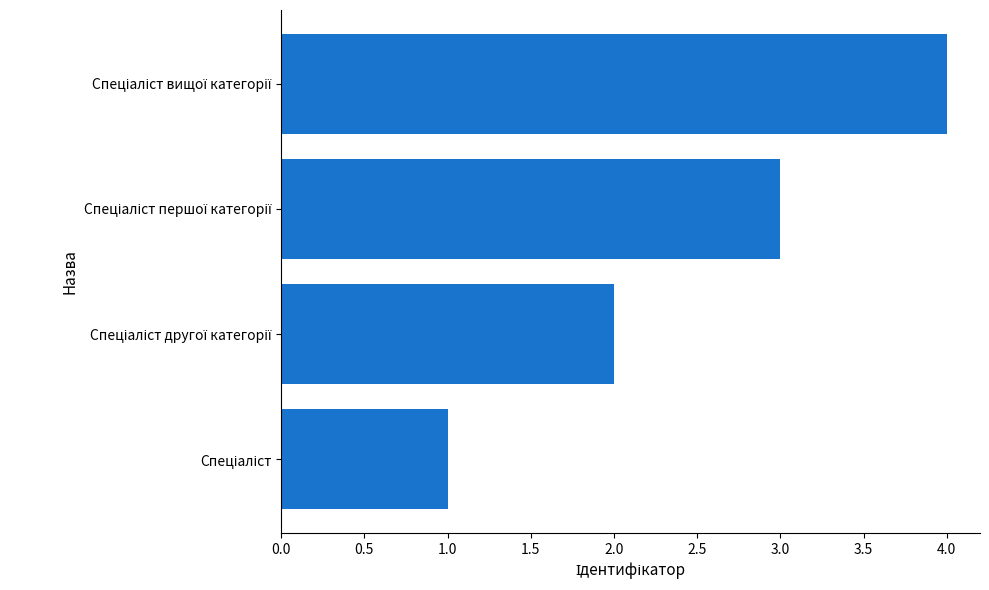

What is the sum of all values?

10